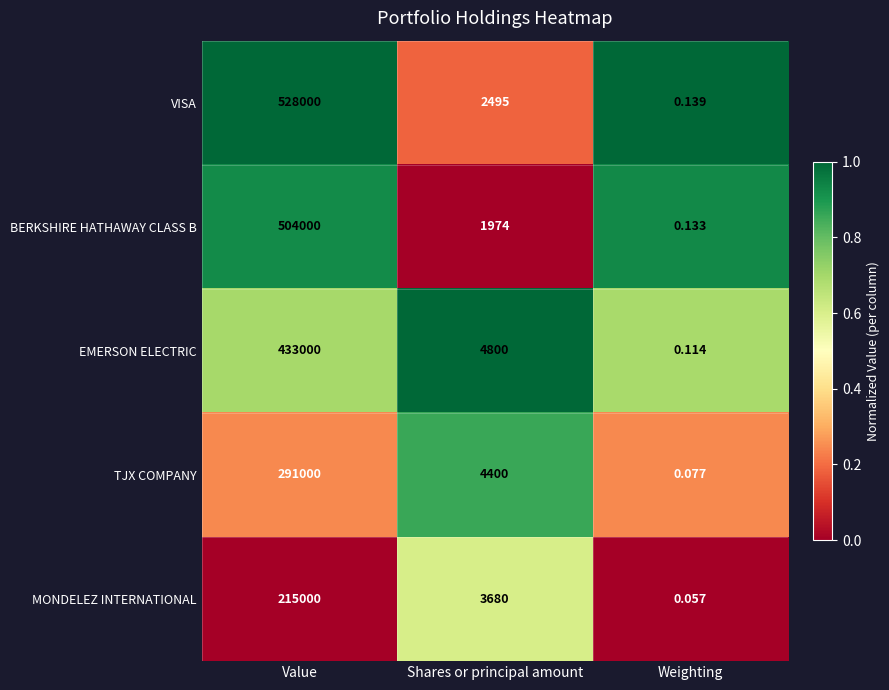

Where is TJX COMPANY nearest to the value 145500?

Shares or principal amount